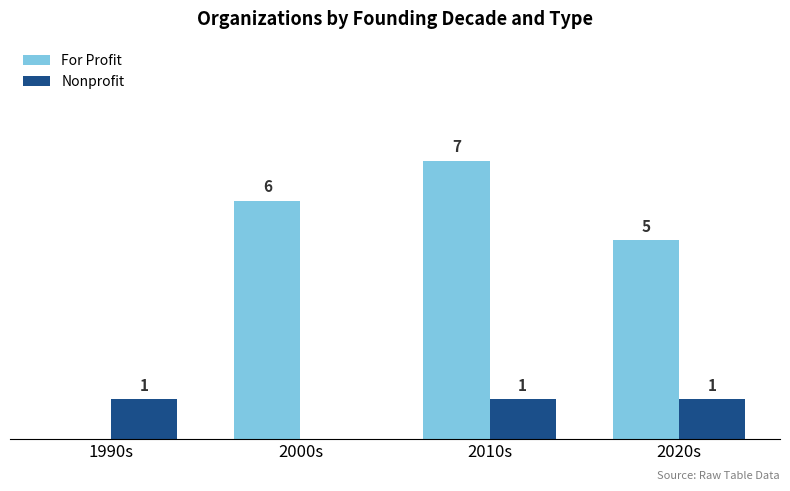

Which series changed the most between 1990s and 2000s?

For Profit